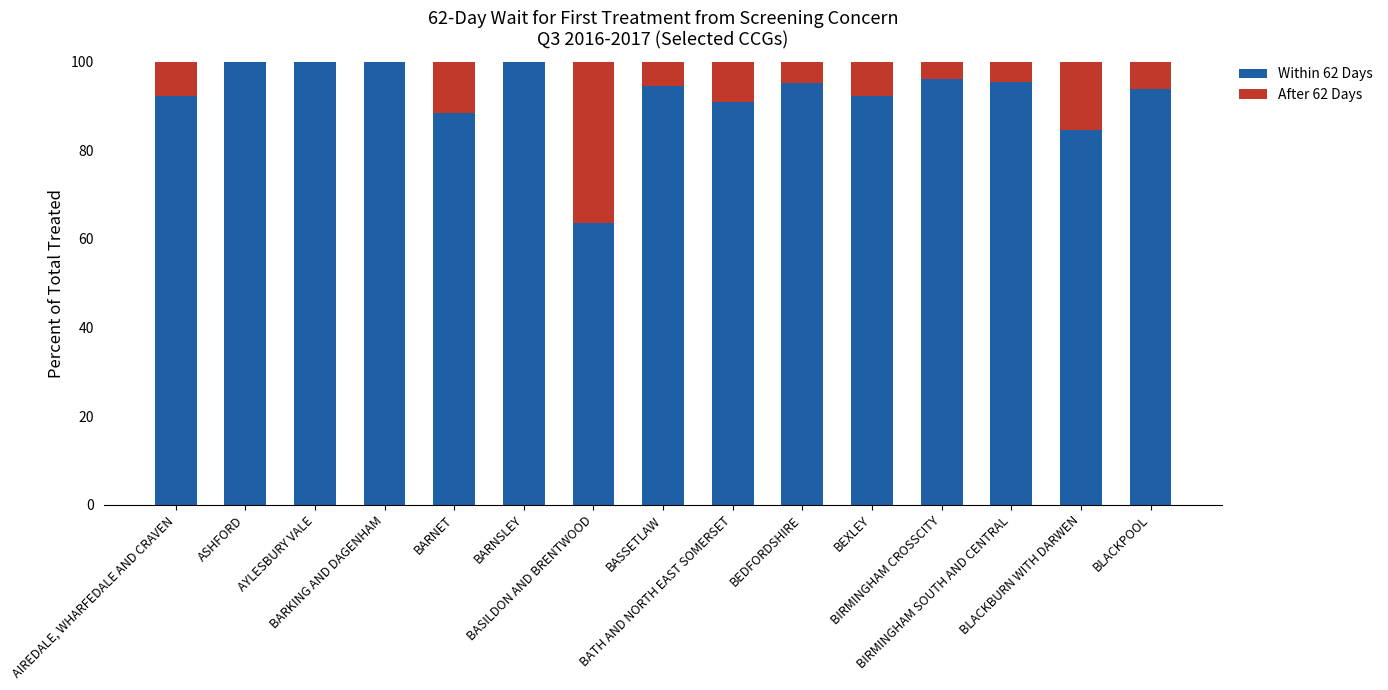

What is the sum of all Within 62 Days values?

1387.0